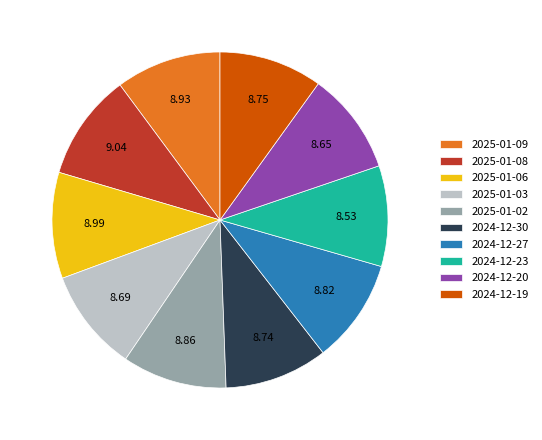

What is the ratio of the value at 2024-12-30 to the value at 2024-12-23?

1.0